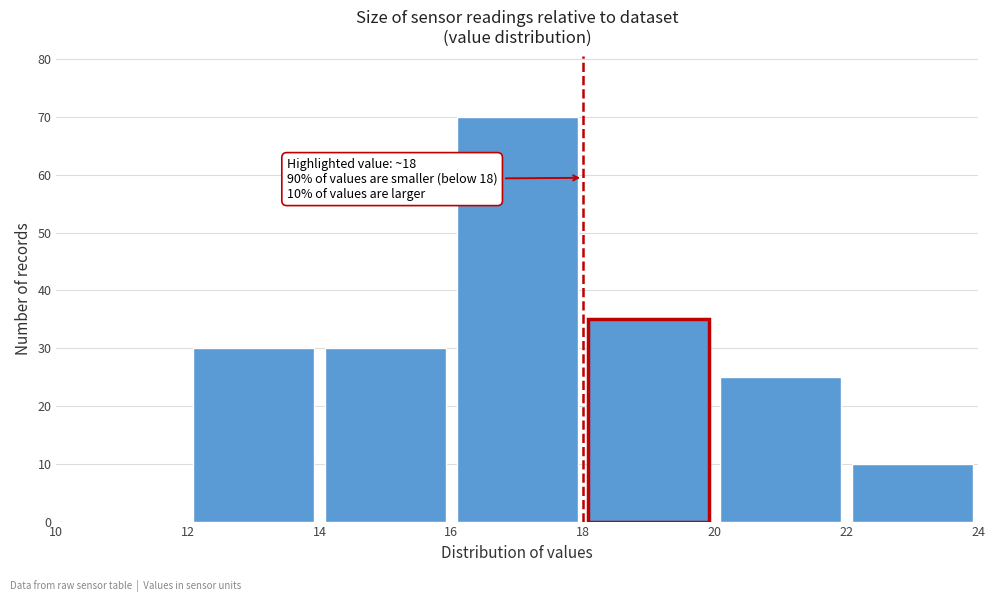

Over which range of the x-axis is the bar tallest?

16 to 18